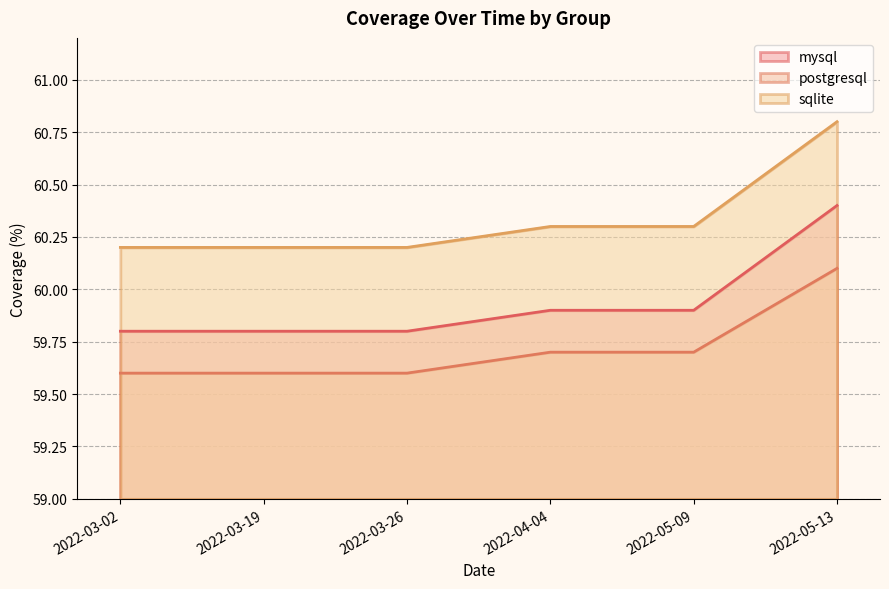

True or false: mysql has a value of 91.6 at 2022-05-13.

False